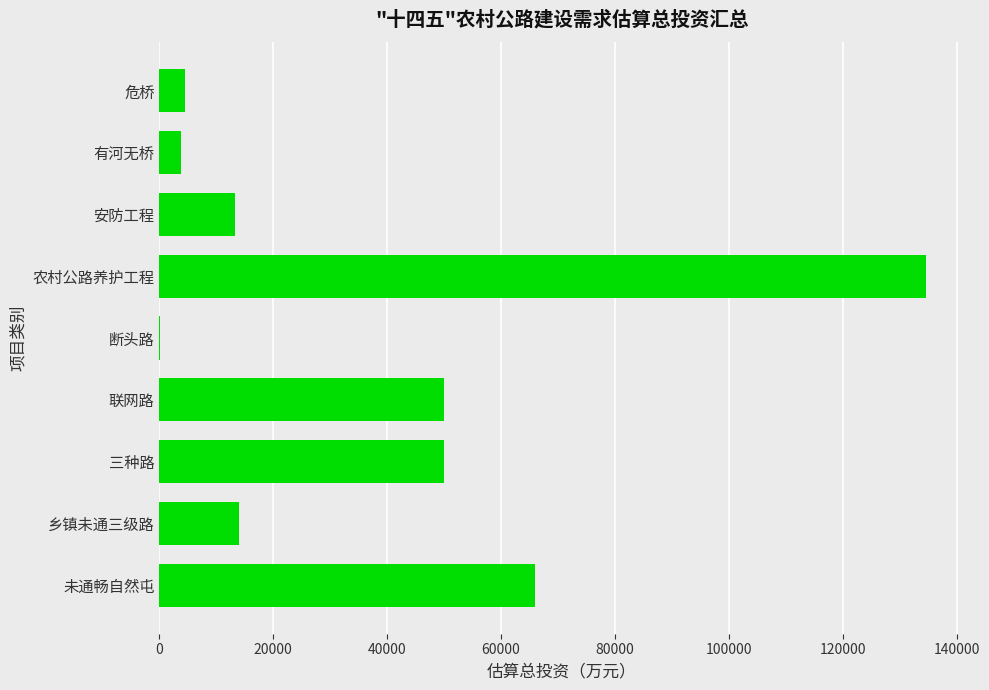

What is the sum of all values?

336187.9